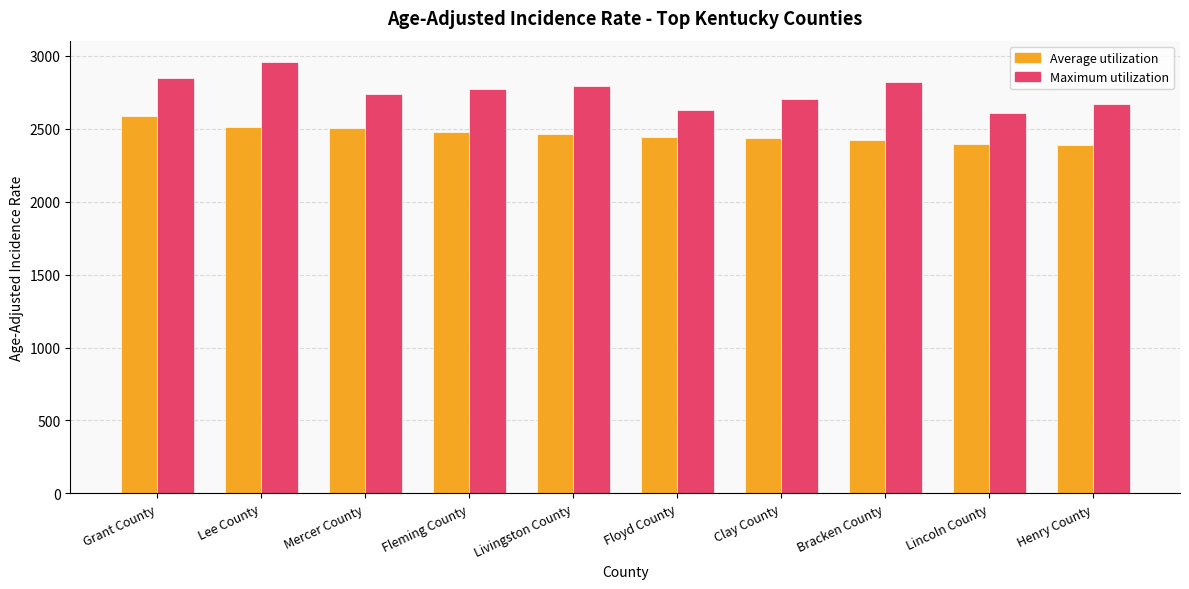

What is the spread (max minus min) of values at Clay County?

269.0